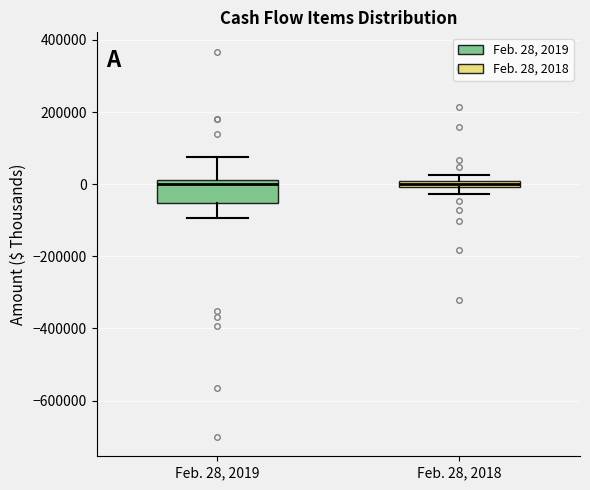

Comparing the boxes themselves (not the whiskers), which one is the tallest?

Feb. 28, 2019